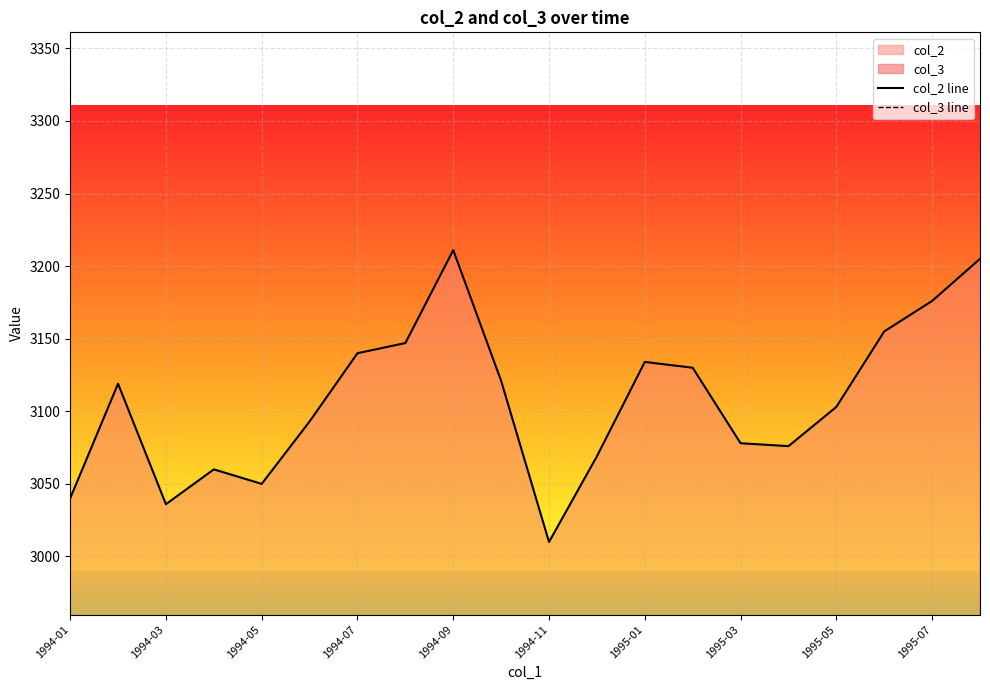

At which label does col_2 line reach its minimum?

1994-11